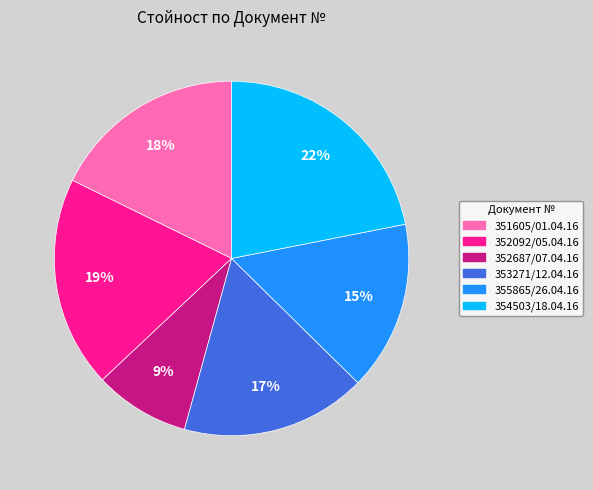

Is the sum of 352092/05.04.16 and 353271/12.04.16 greater than half?

No